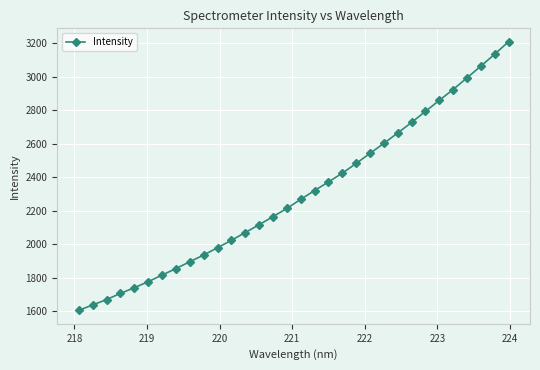

What is the greatest value displayed?

3208.0